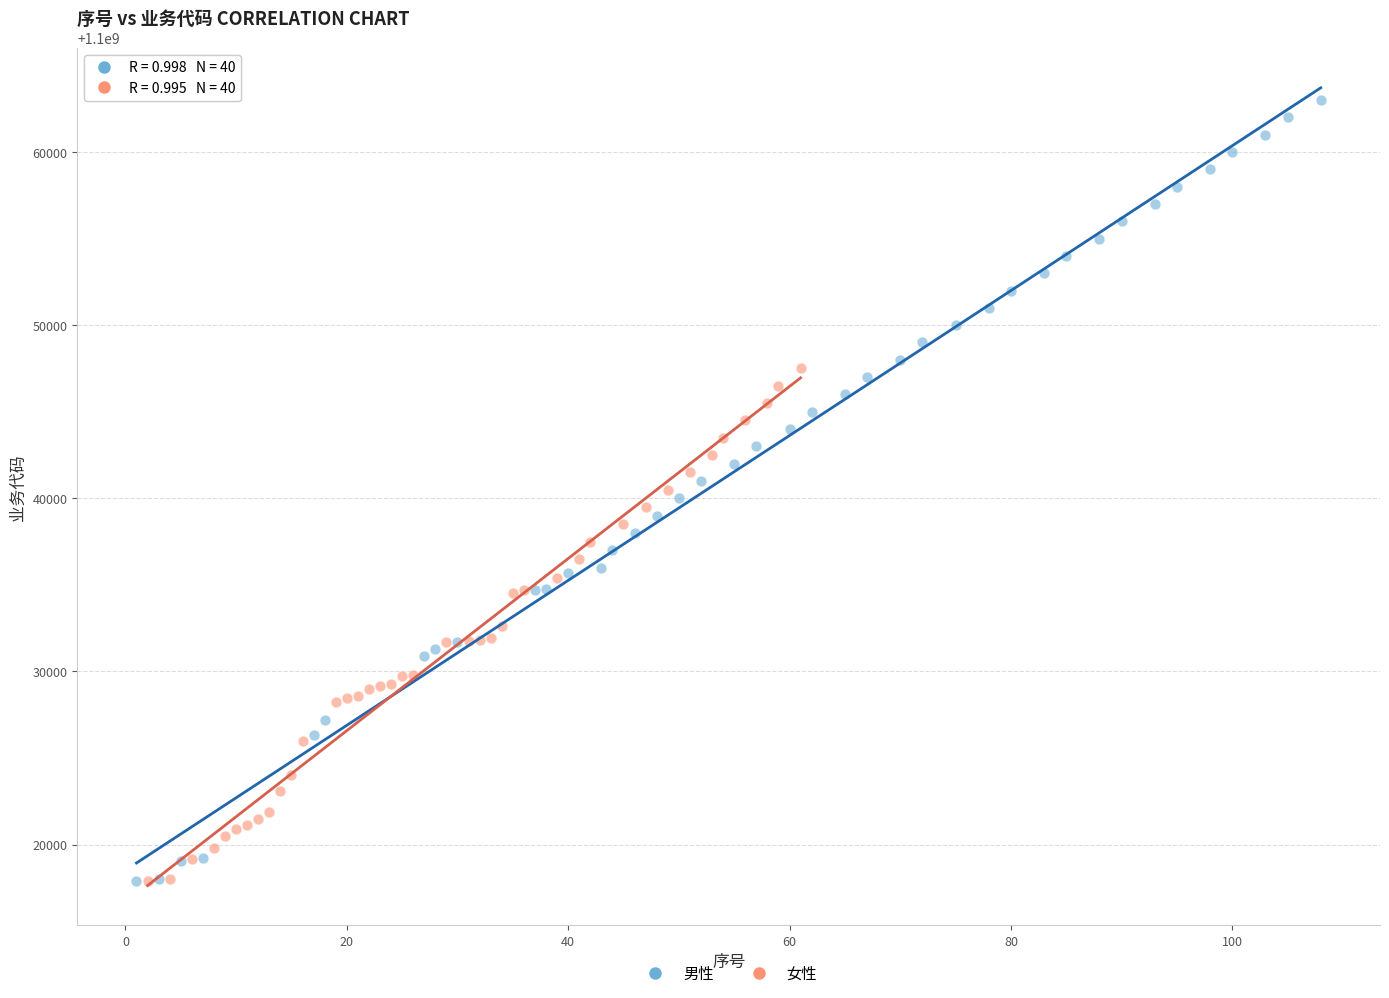

Which series has the largest Y range (max minus min)?

男性